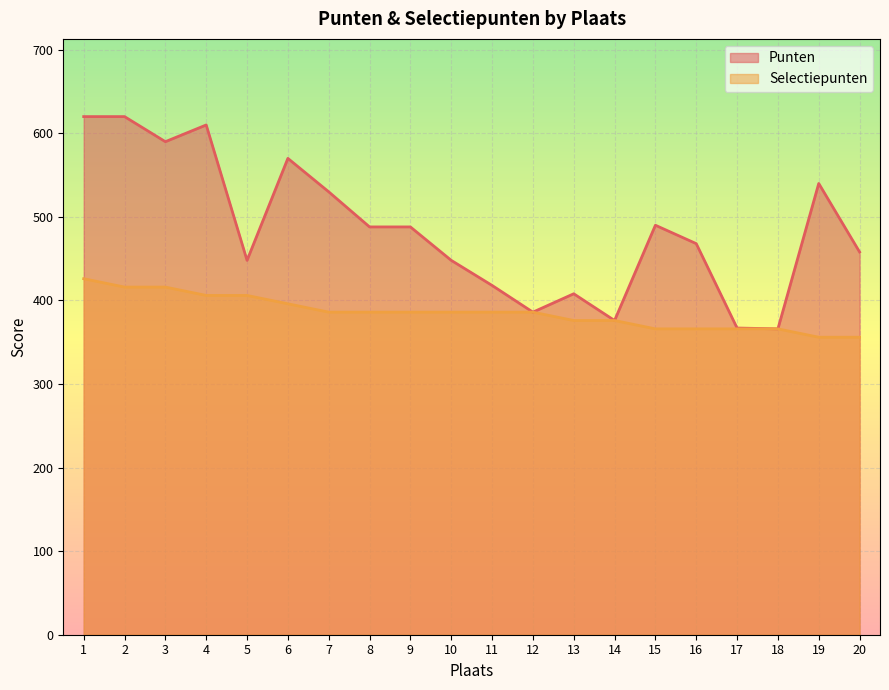

How many series are shown in this chart?

2